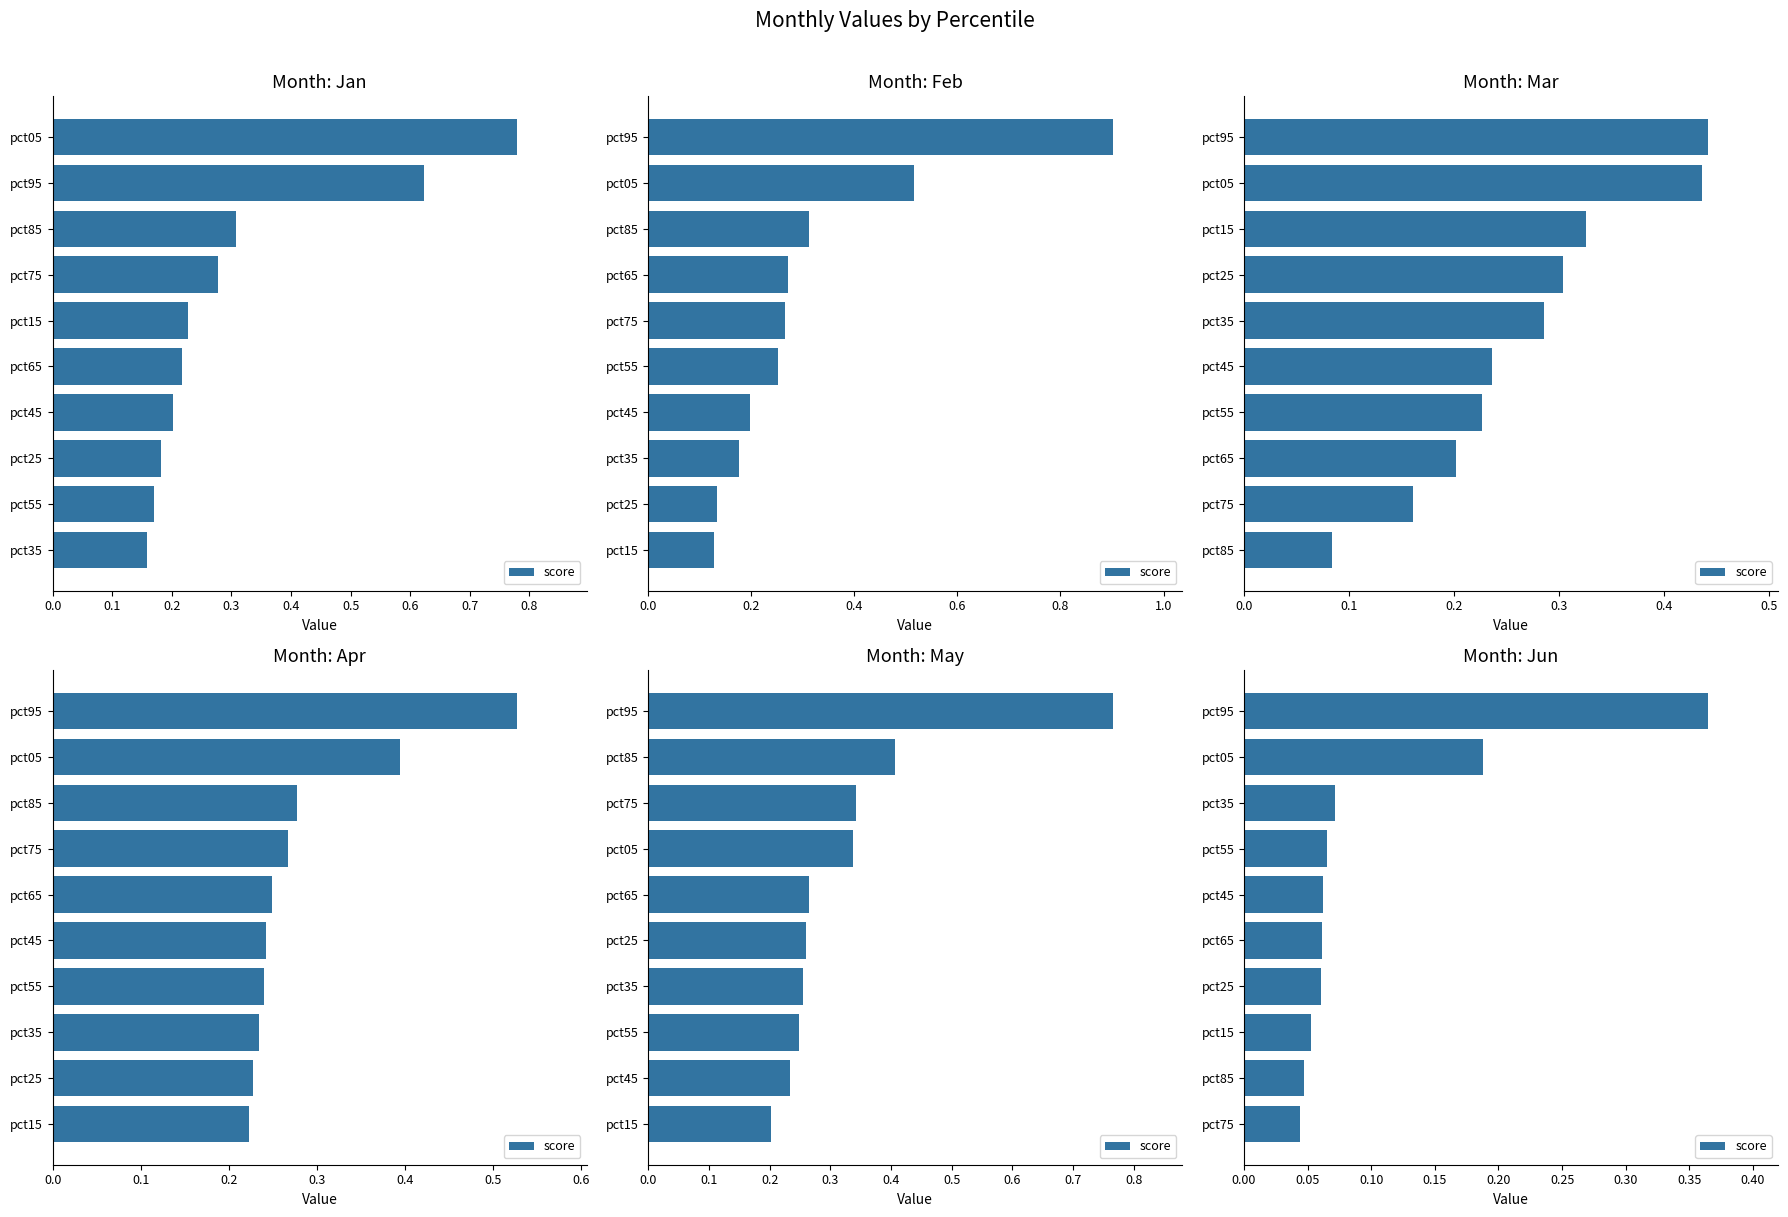

What is the value of the 10th bar from the left?

0.4